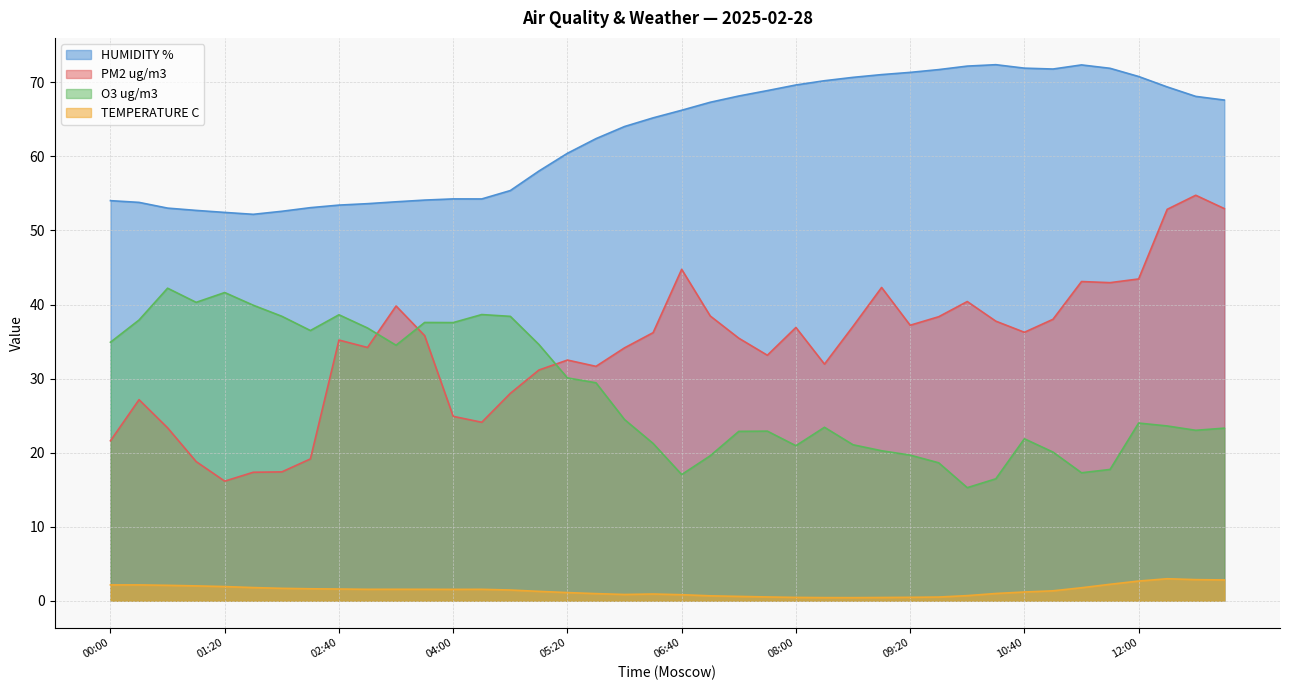

The TEMPERATURE C series shows 0.6 at 01:20. True or false?

False